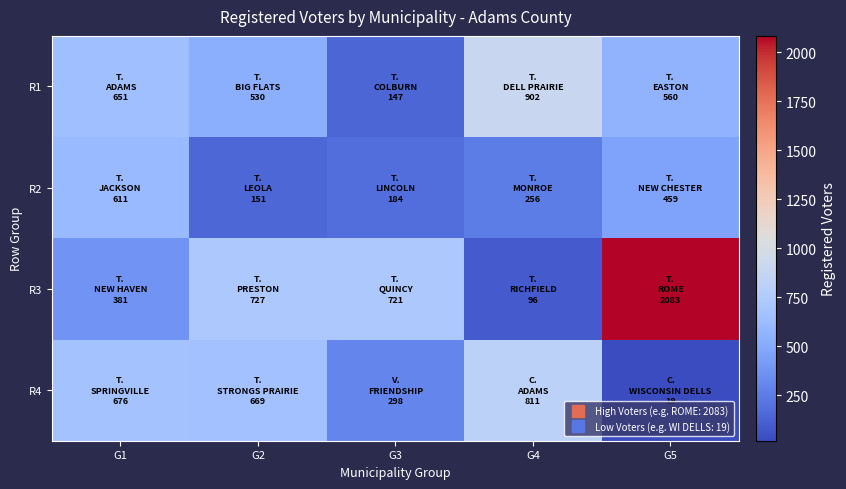

Which has a higher value, G4 or G1?

G4